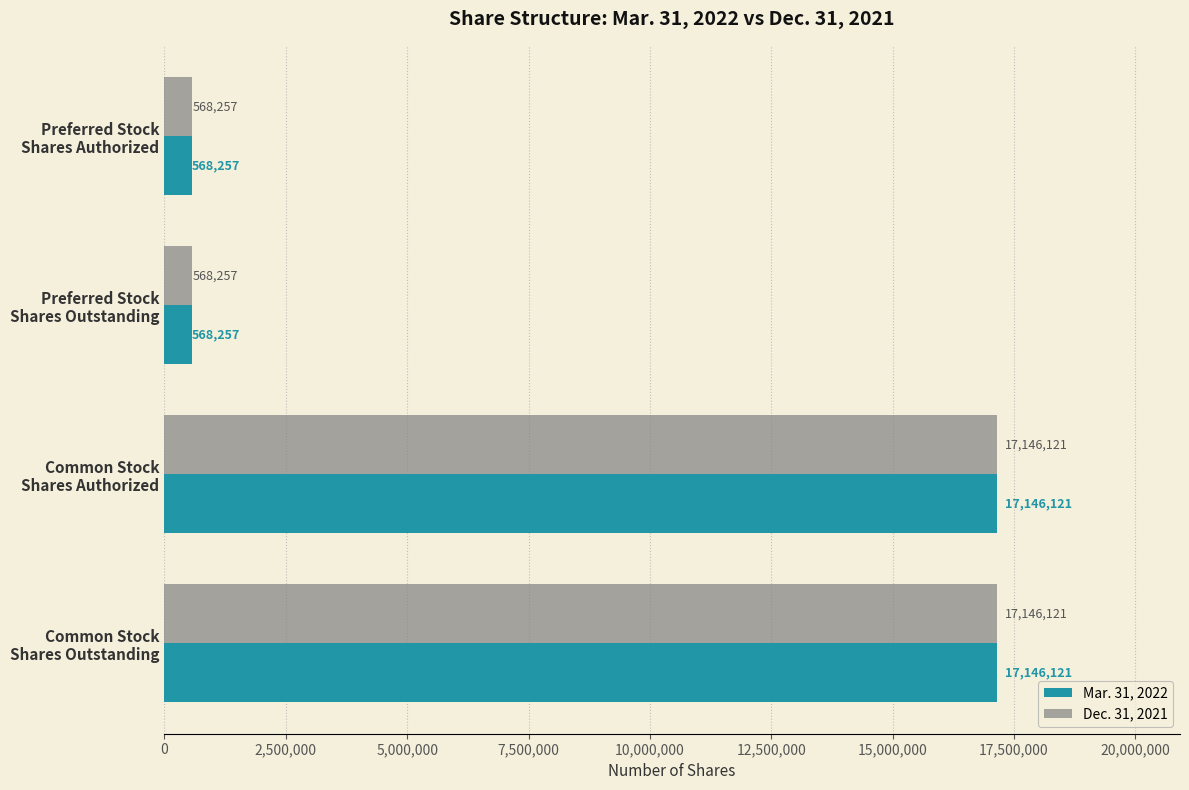

What are all the series names shown in the legend?

Mar. 31, 2022, Dec. 31, 2021